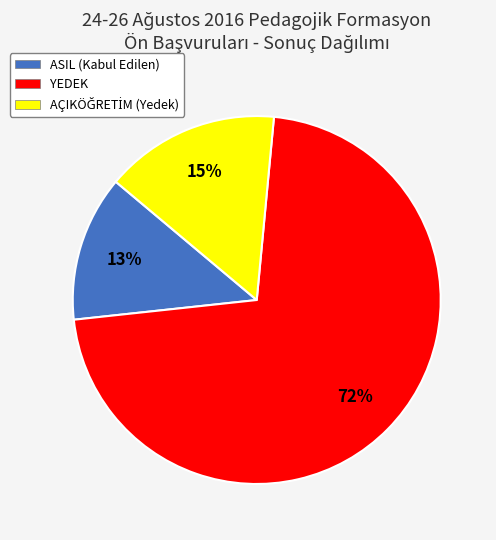

How many slices are in this pie chart?

3